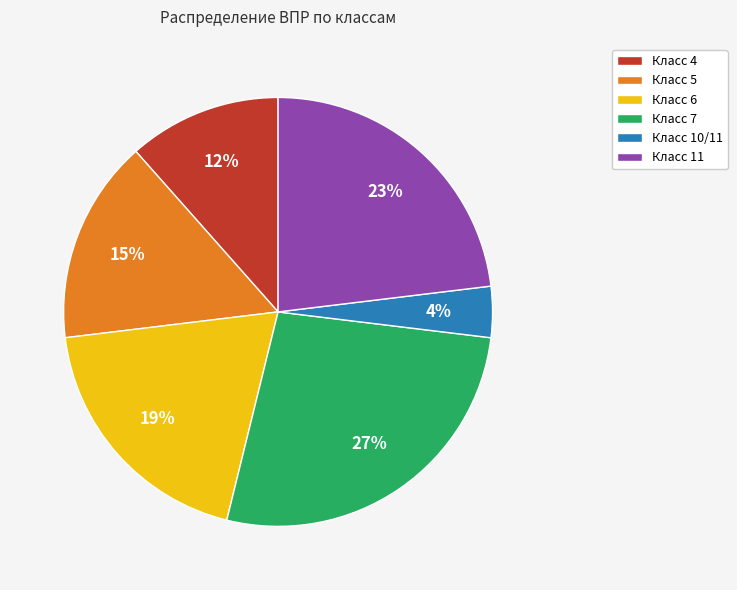

Rank the categories by value from lowest to highest.

Класс 10/11, Класс 4, Класс 5, Класс 6, Класс 11, Класс 7